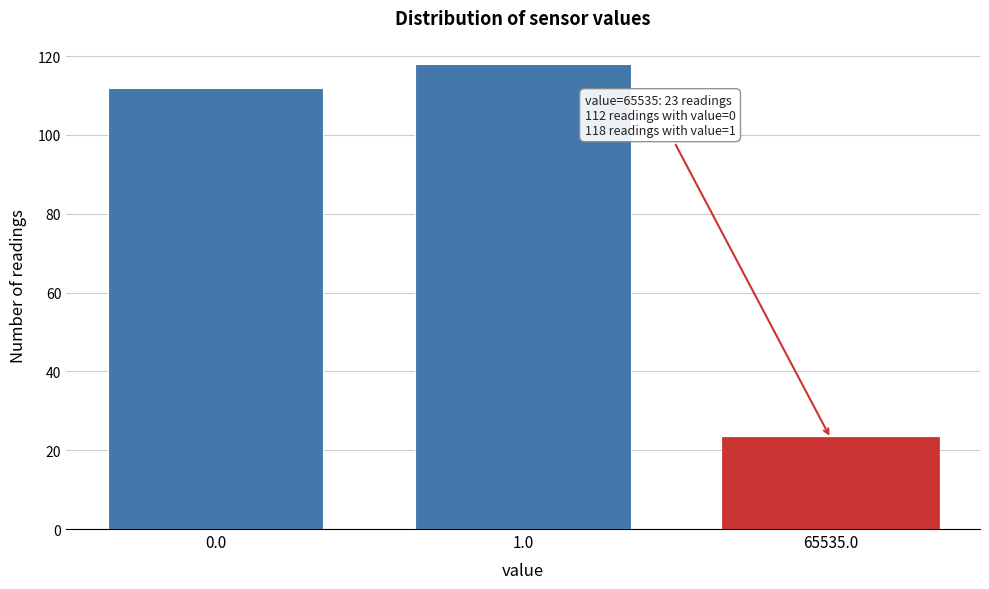

Reading left to right, list all the values displayed in this chart.

112	118	23